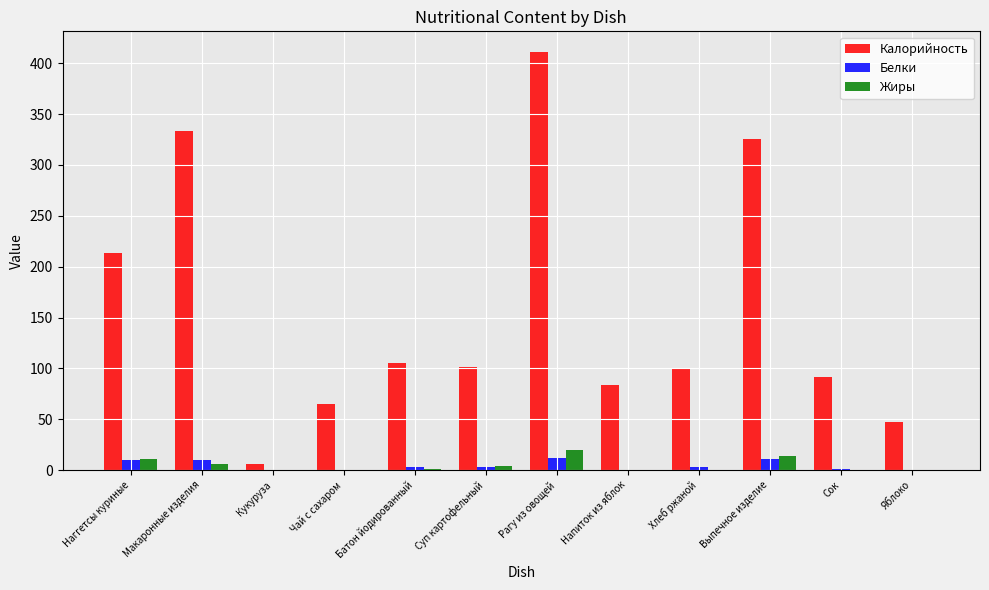

What is the maximum value shown in the chart?

410.9